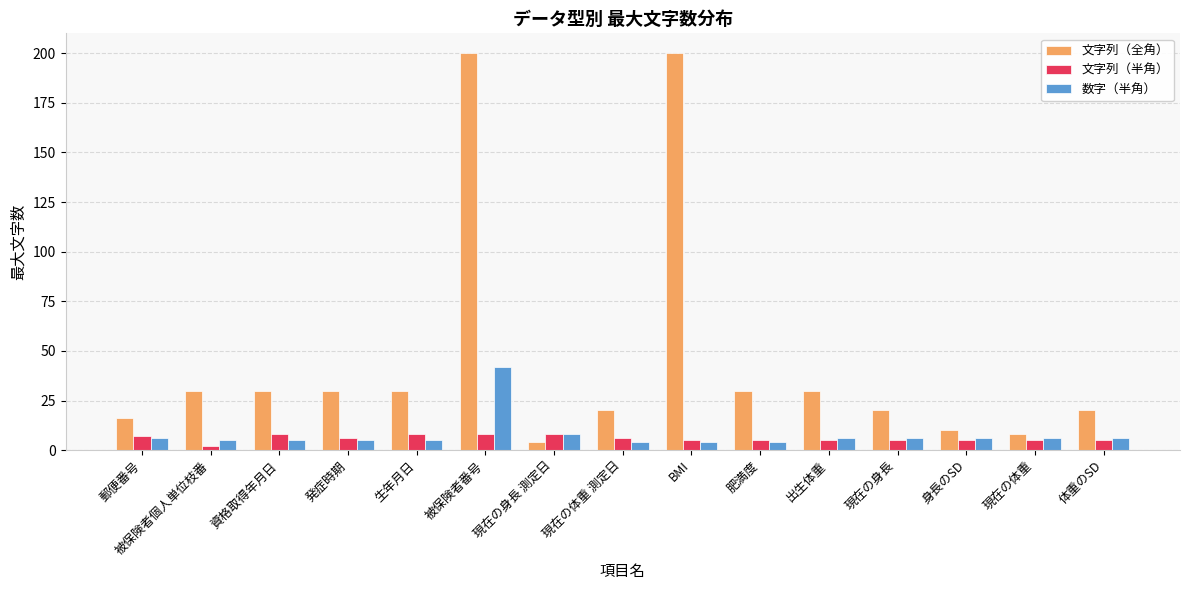

True or false: 文字列（全角） has a value of 10 at 発症時期.

False